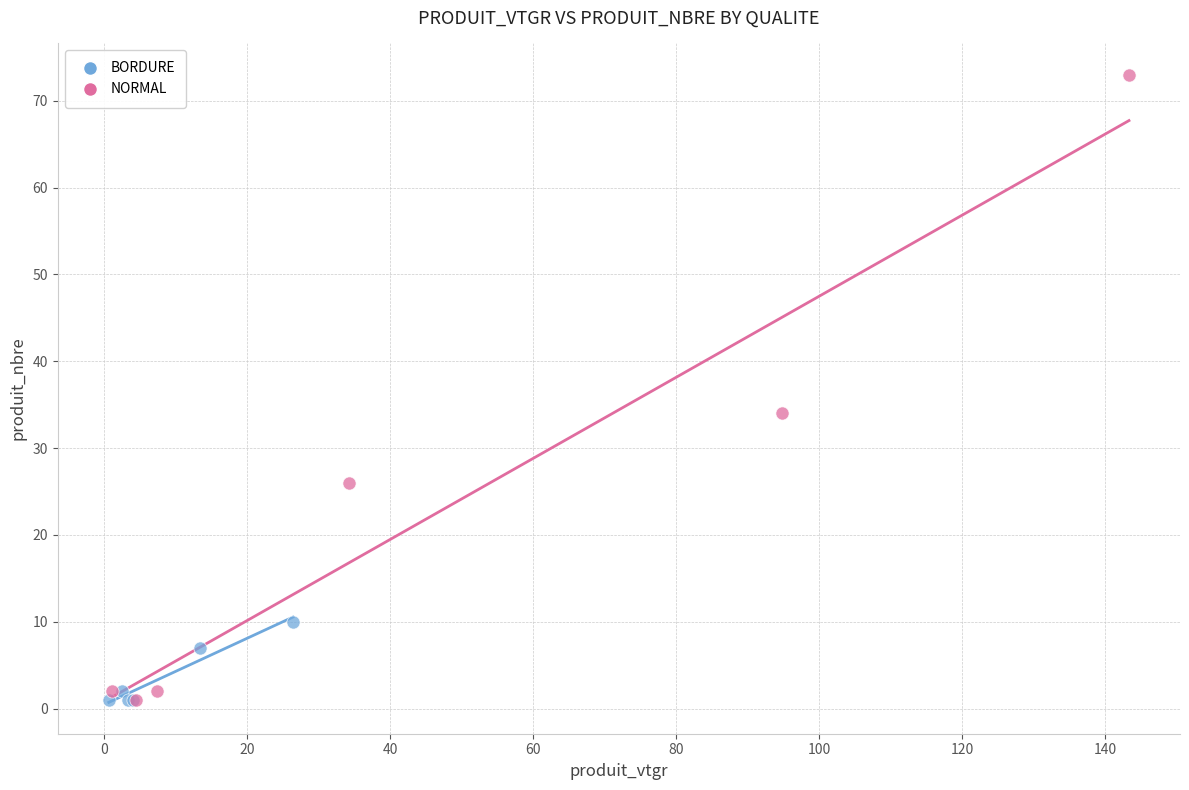

Which series has the largest Y range (max minus min)?

NORMAL